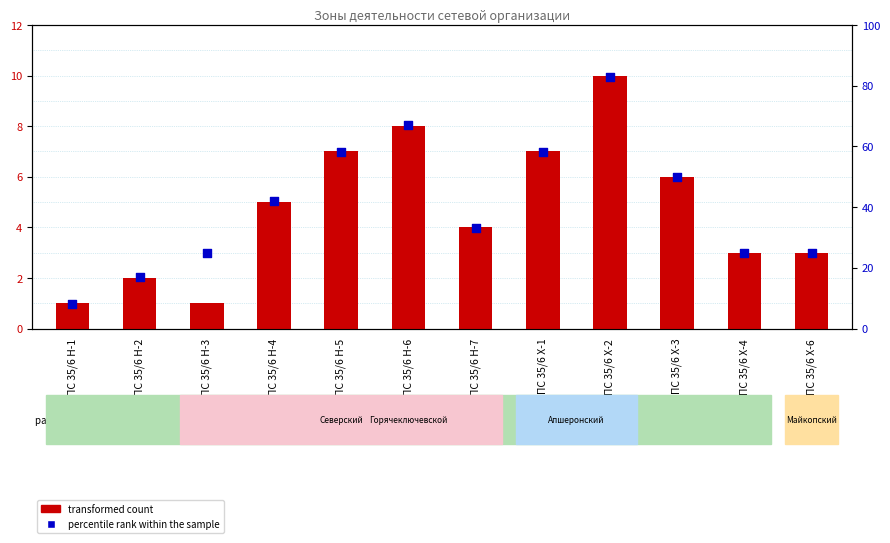

Which series reaches the minimum Y coordinate?

transformed count